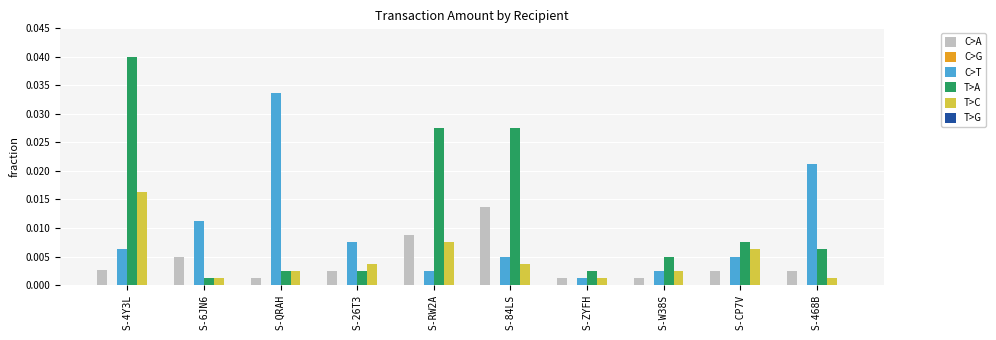

Does the chart contain stacked bars?

No